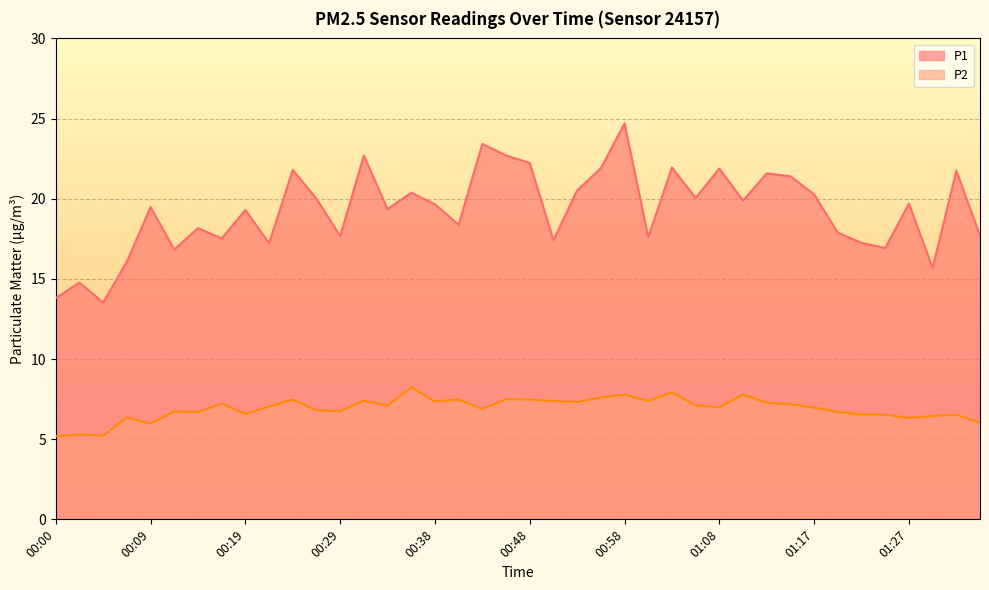

What is the label of the 35th point from the left?

01:22